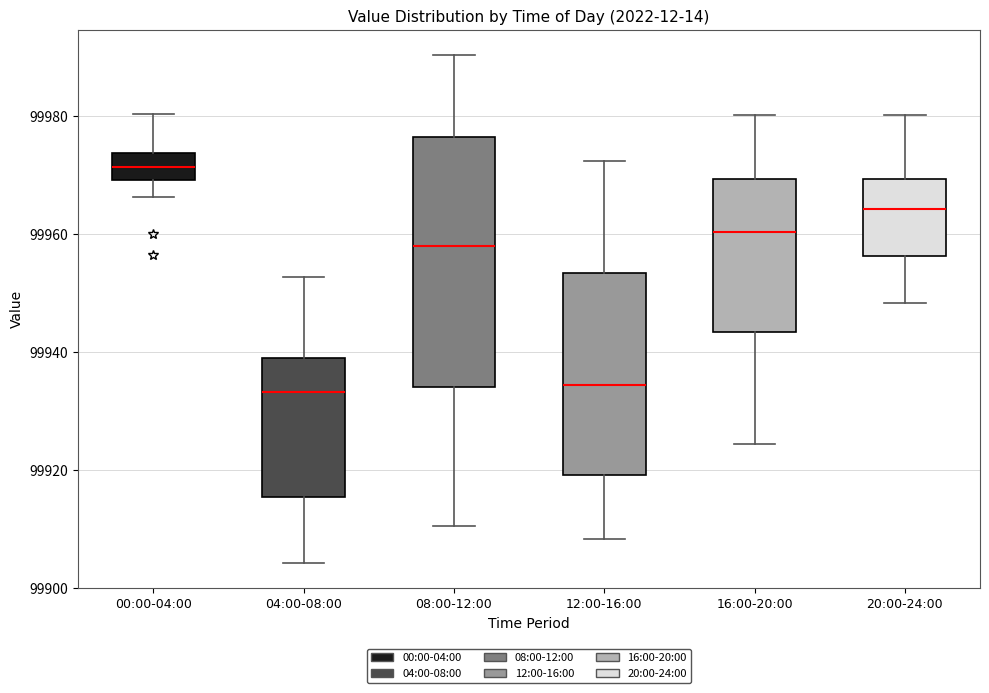

Comparing the boxes themselves (not the whiskers), which one is the tallest?

08:00-12:00